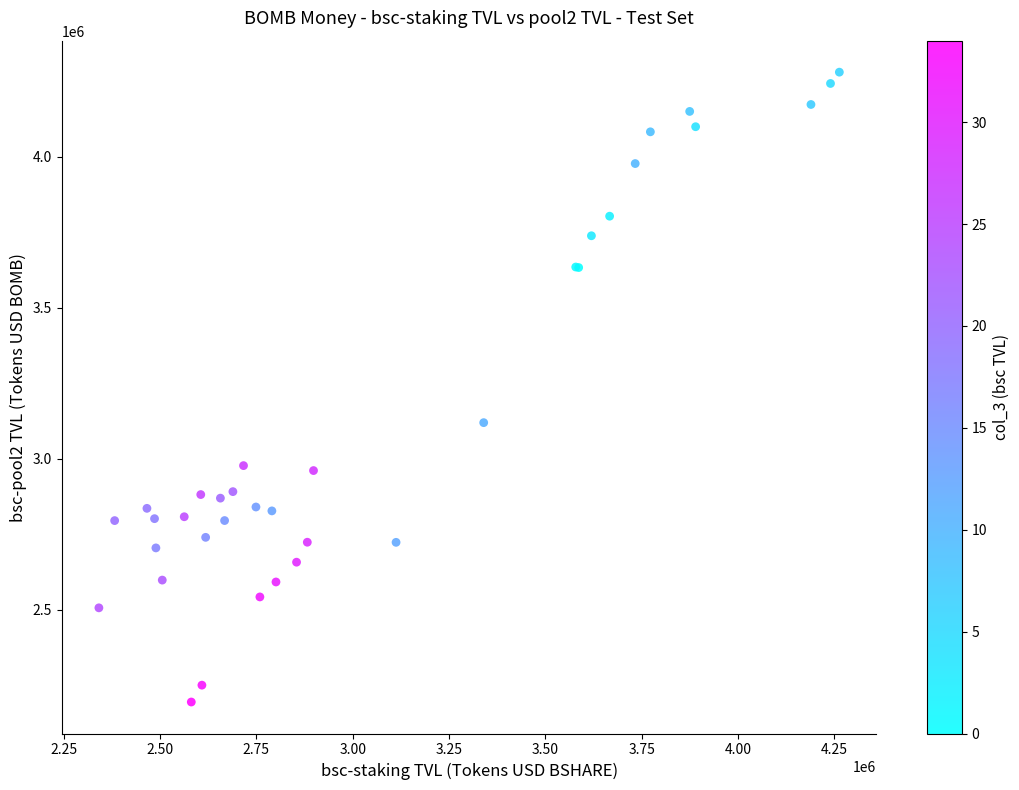

What Y value in the scatter plot is closest to 3236992?

3119277.5